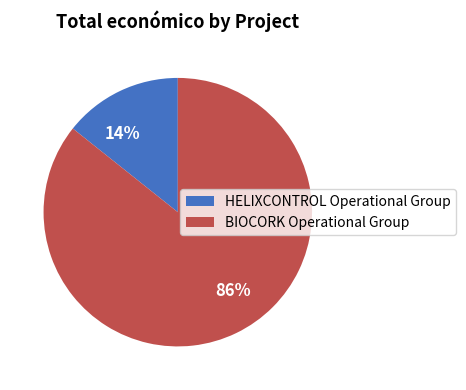

What is the smallest slice in the pie chart?

HELIXCONTROL Operational Group